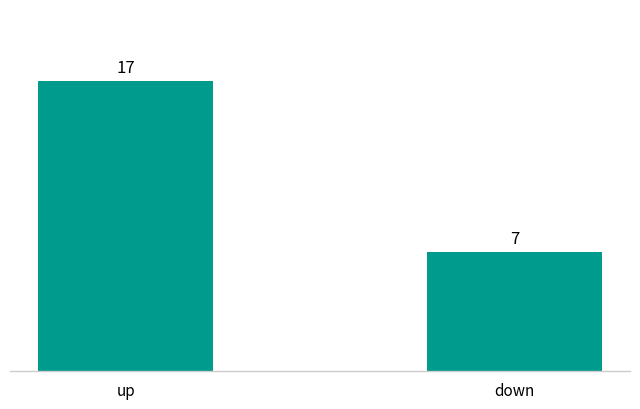

Which category has the highest value across all series?

up